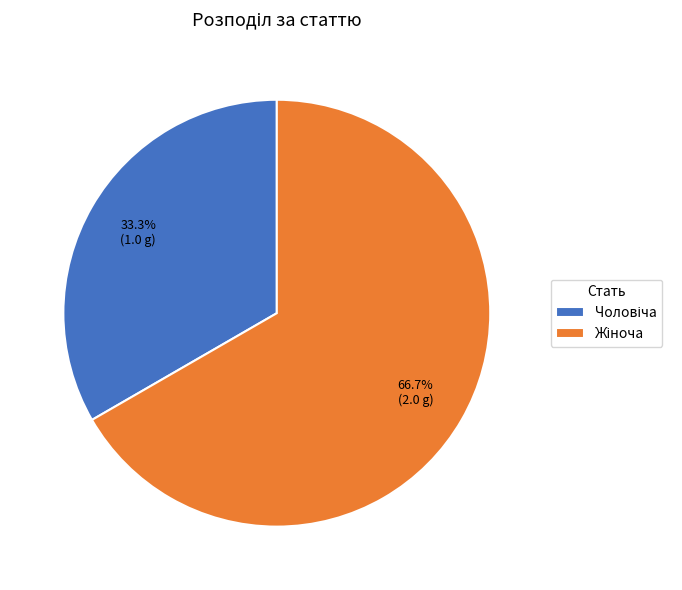

How many segments does this pie chart have?

2